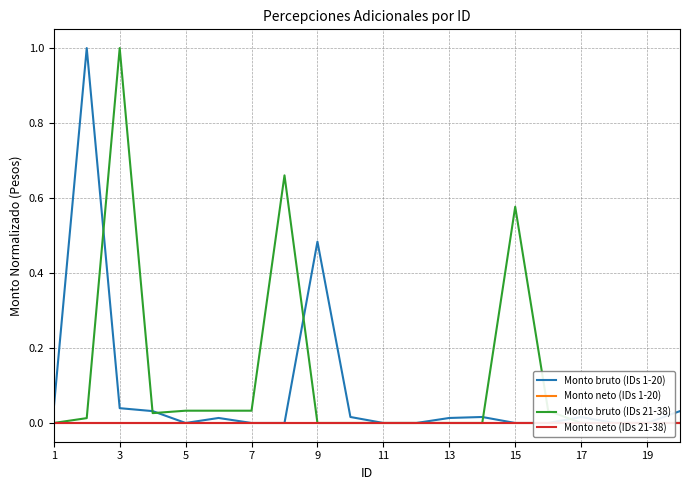

How many interior local peaks does the Monto bruto (IDs 21-38) series have?

3